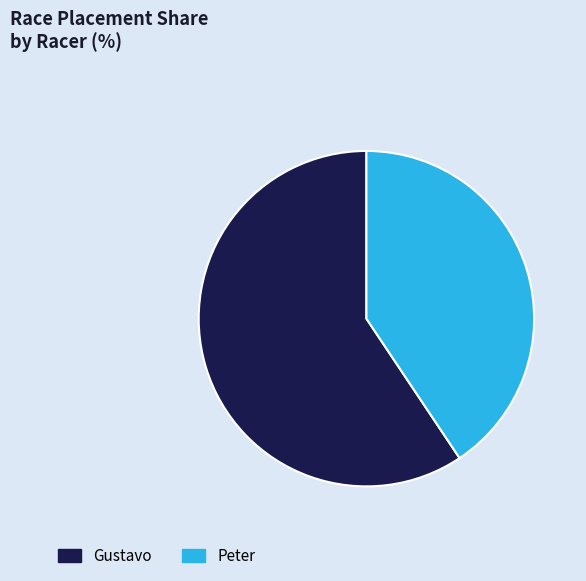

True or false: Gustavo accounts for 59% of the total.

True